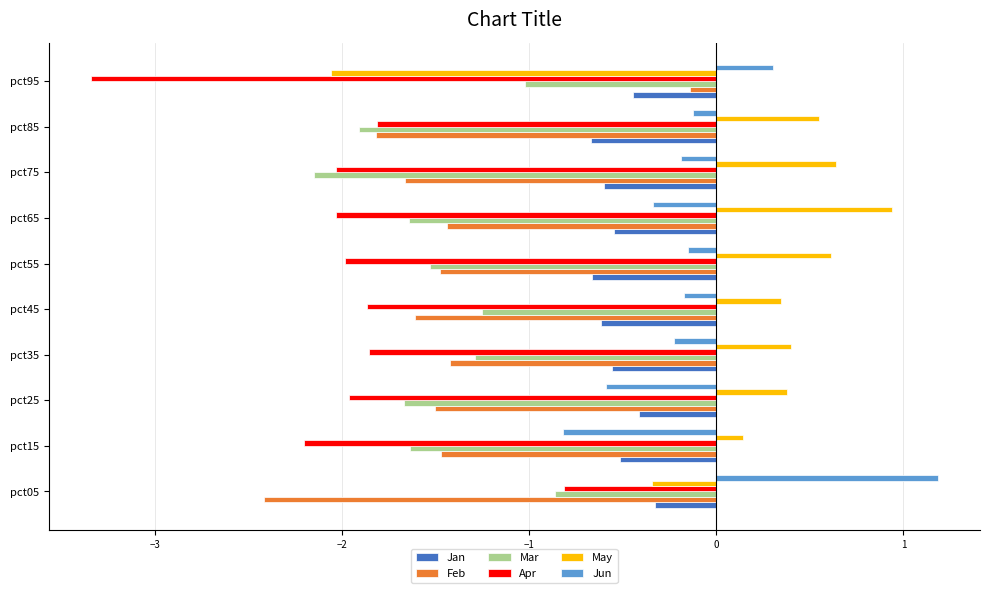

Read the May value at pct95.

-2.1